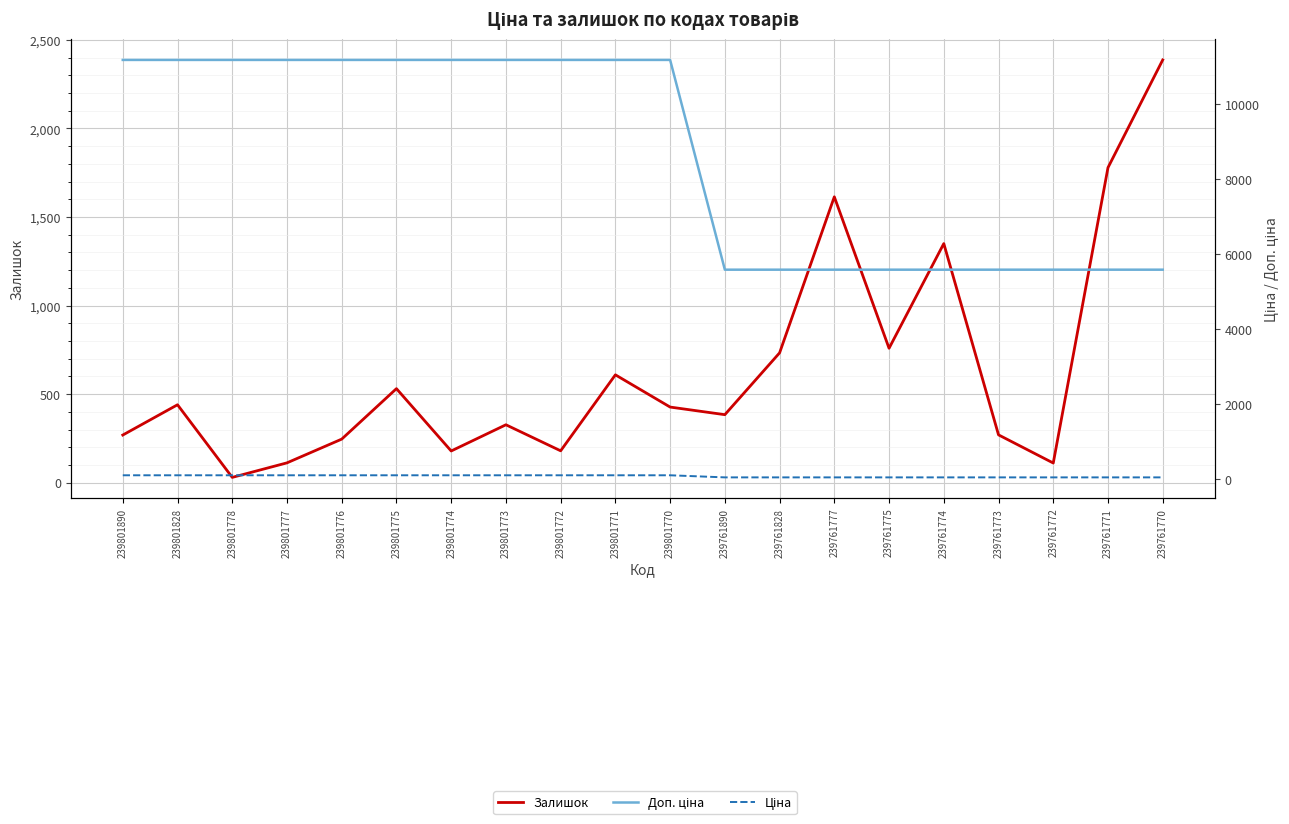

How many intersections are there between Ціна and Залишок?

2